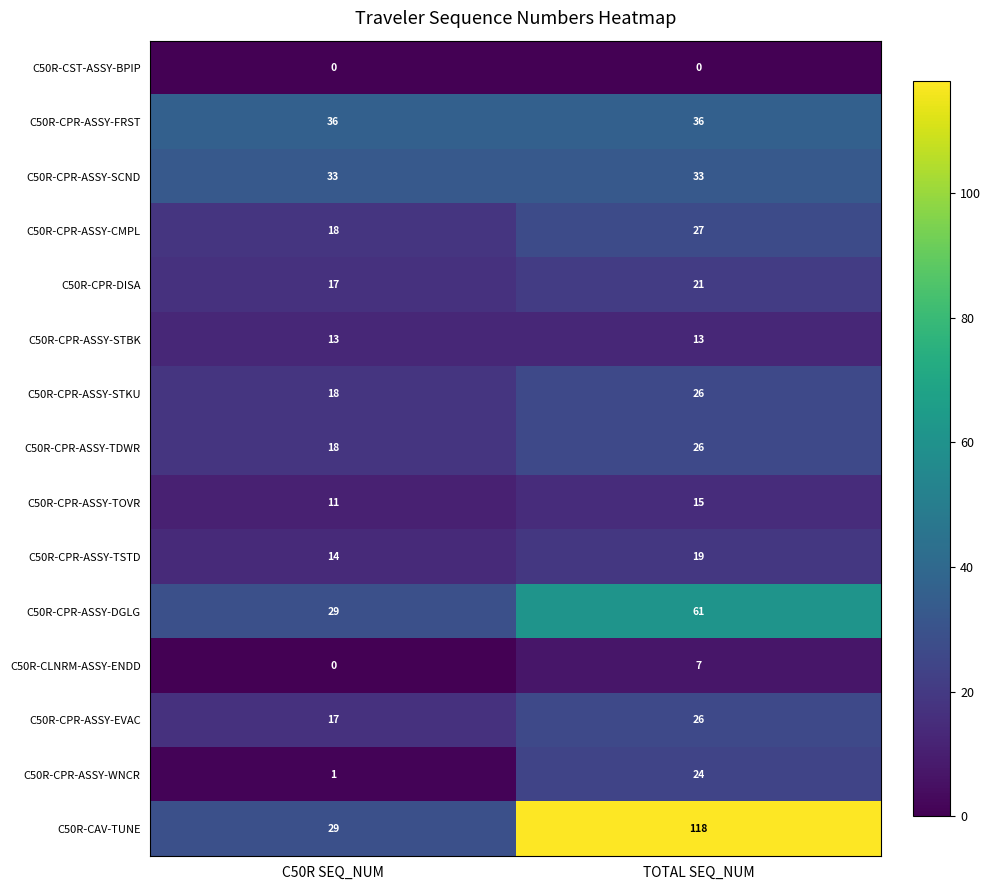

The C50R-CPR-ASSY-STKU series shows 26 at TOTAL SEQ_NUM. True or false?

True